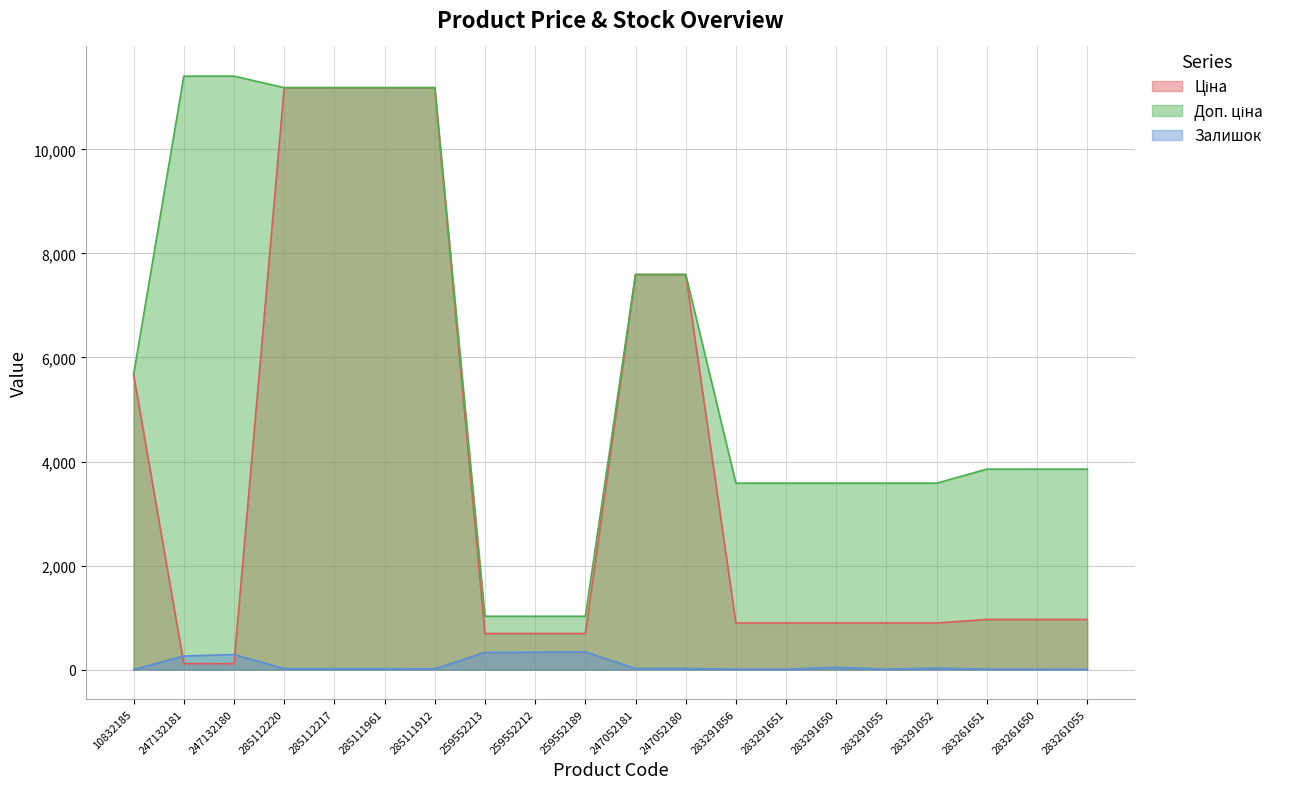

What position from the left is 285112220?

4